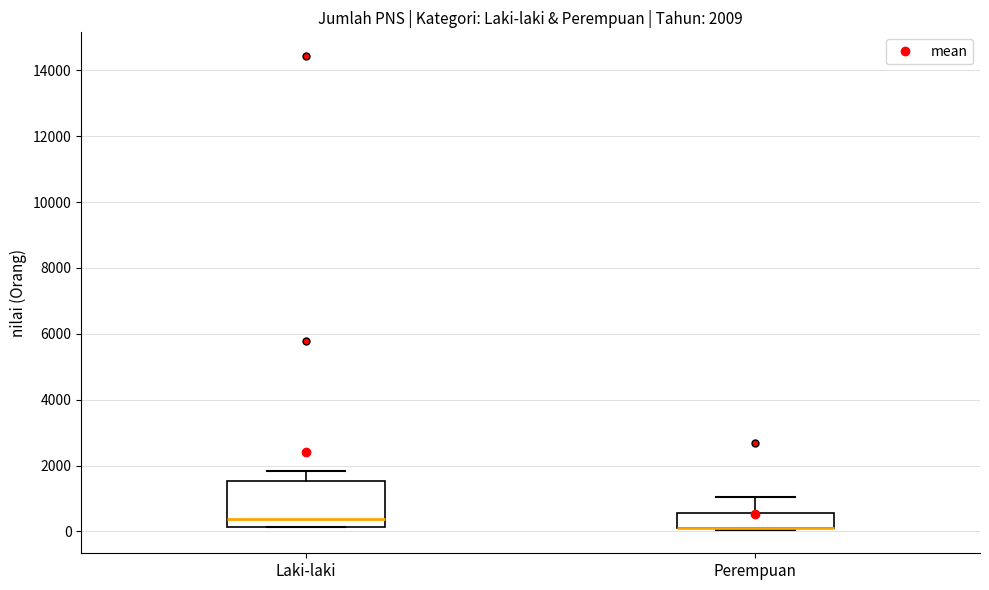

Comparing the boxes themselves (not the whiskers), which one is the tallest?

Laki-laki